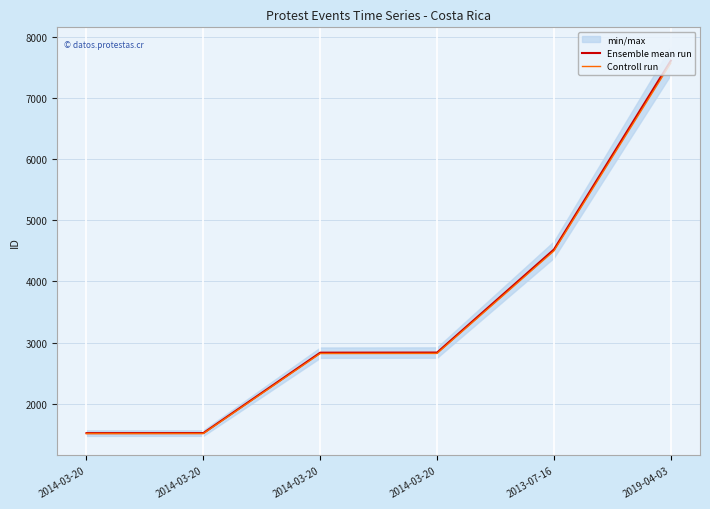

What is the maximum value for Ensemble mean run?

7609.0